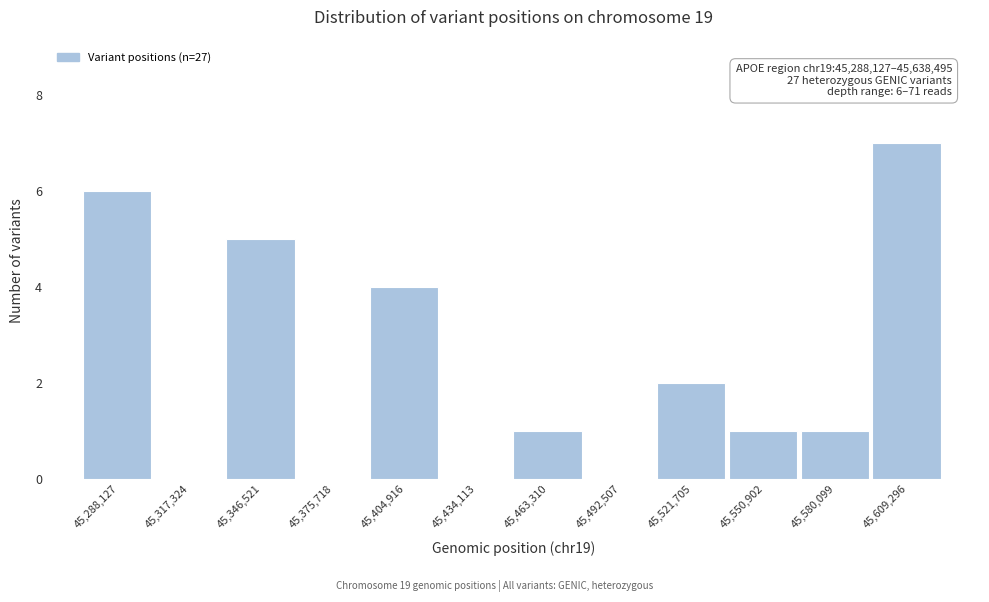

Reading left to right, transcribe all the data shown in this chart.

45,288,127=6	45,317,324=0	45,346,521=5	45,375,718=0	45,404,916=4	45,434,113=0	45,463,310=1	45,492,507=0	45,521,705=2	45,550,902=1	45,580,099=1	45,609,296=7